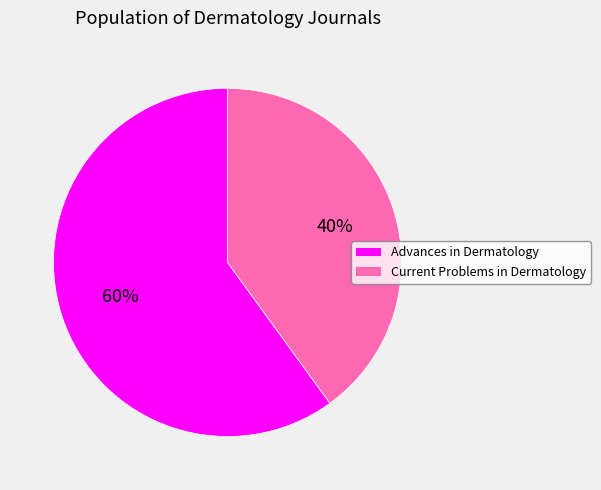

To the nearest percent, what portion does Current Problems in Dermatology represent?

40%